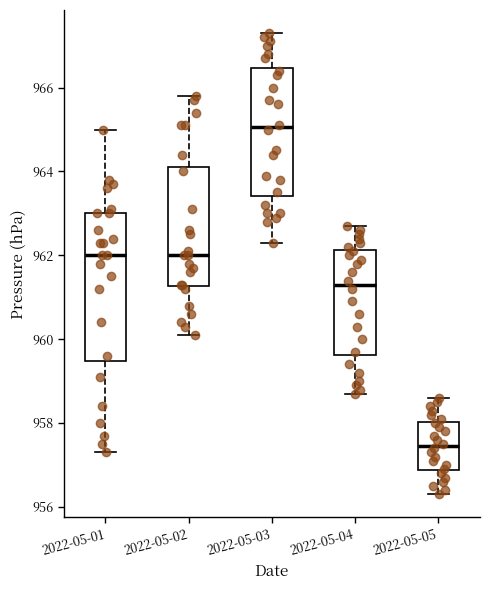

Reading left to right, transcribe this box plot: for each box, give where its median line is, the range the box spans, and where its two whiskers end, as read against the y-axis. The values are not printed on the chart, so give them approximately, as read against the axis.

2022-05-01: median 962.0, box 959.4 to 963.0, whiskers 957.4 to 965.0
2022-05-02: median 962.0, box 961.2 to 964.2, whiskers 960.2 to 965.8
2022-05-03: median 965.0, box 963.4 to 966.4, whiskers 962.4 to 967.4
2022-05-04: median 961.4, box 959.6 to 962.2, whiskers 958.8 to 962.8
2022-05-05: median 957.4, box 956.8 to 958.0, whiskers 956.4 to 958.6